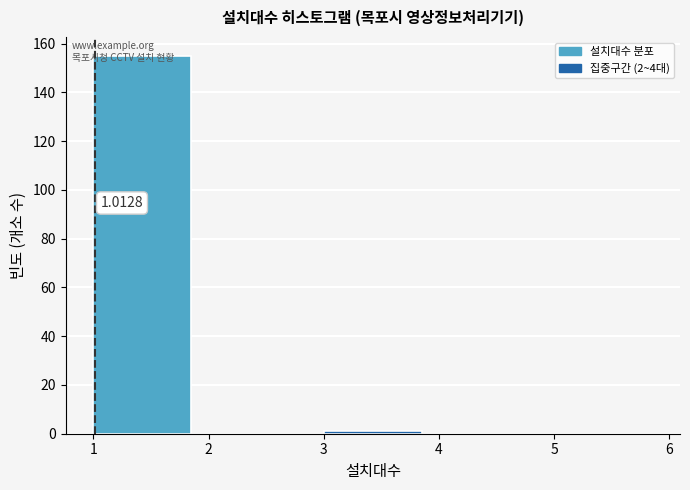

Over which range of the x-axis is the bar tallest?

1 to 2